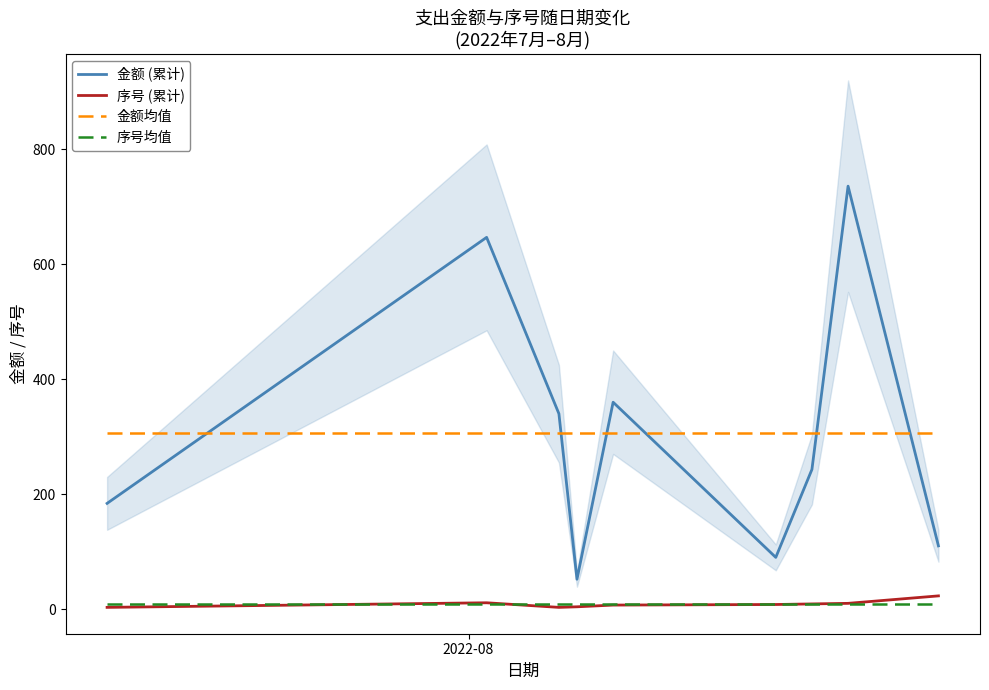

How many lines are shown in the chart?

4